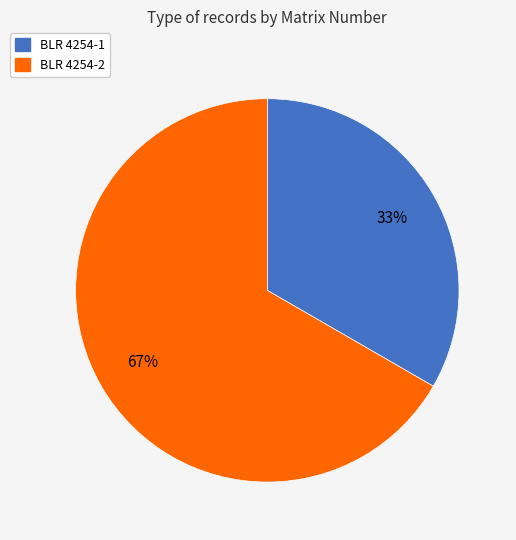

Approximately how many times larger is the value at BLR 4254-1 compared to BLR 4254-2?

0.5